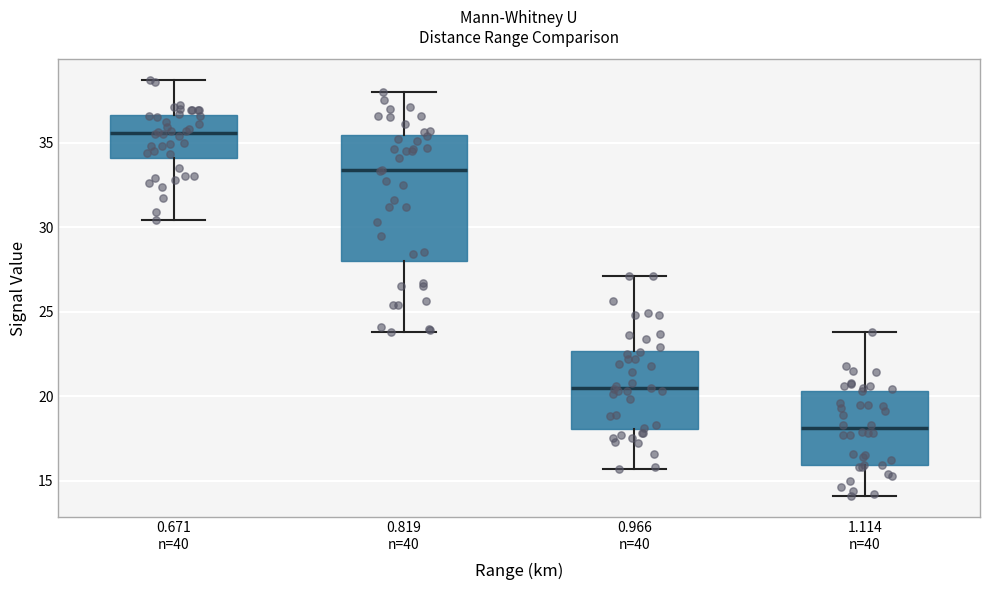

Reading left to right, transcribe this box plot: for each box, give where its median line is, the range the box spans, and where its two whiskers end, as read against the y-axis. The values are not printed on the chart, so give them approximately, as read against the axis.

0.671 n=40: median 35.5, box 34.0 to 36.5, whiskers 30.5 to 38.5
0.819 n=40: median 33.5, box 28.0 to 35.5, whiskers 24.0 to 38.0
0.966 n=40: median 20.5, box 18.0 to 22.5, whiskers 15.5 to 27.0
1.114 n=40: median 18.0, box 16.0 to 20.5, whiskers 14.0 to 24.0